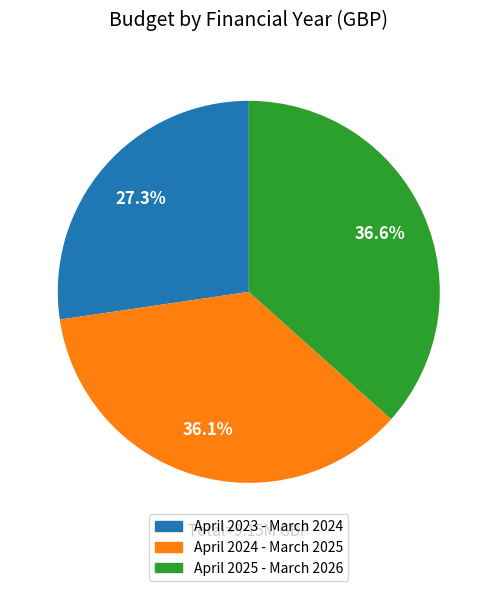

Does any single category account for the majority?

No